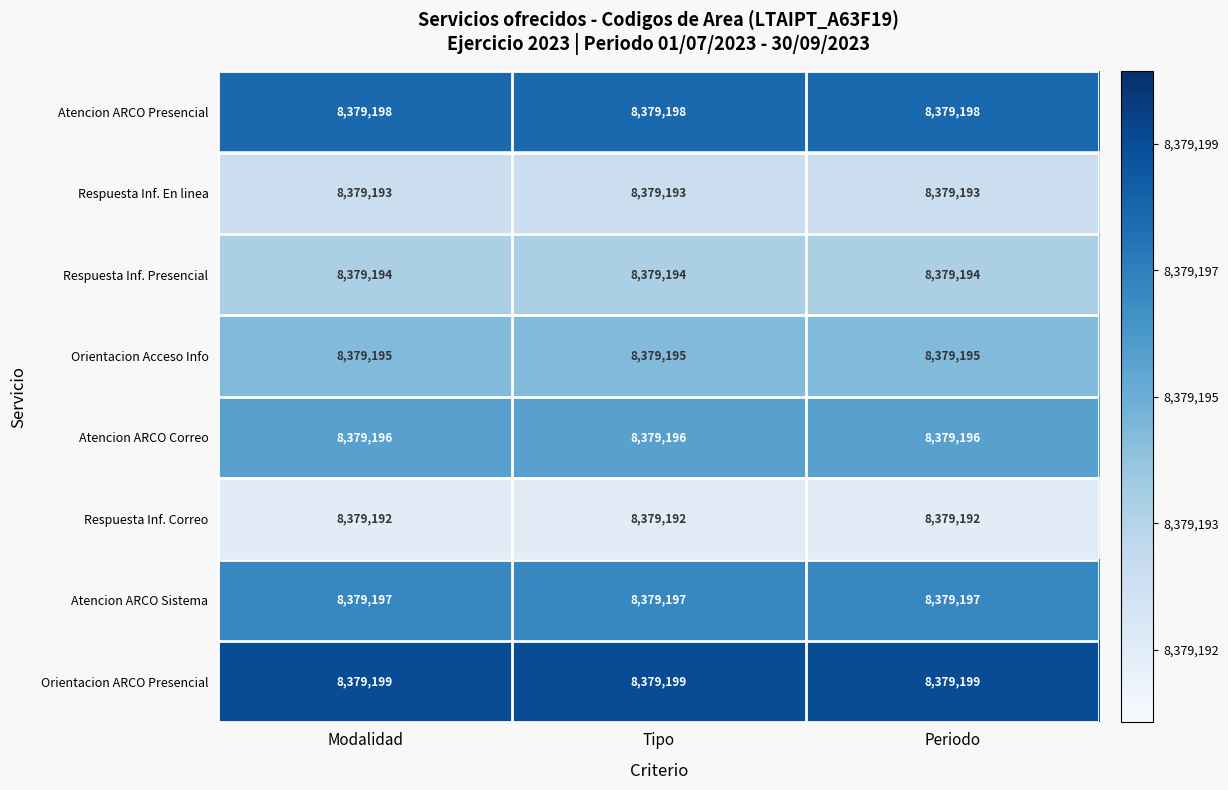

Between Modalidad and Tipo, which is larger?

Modalidad